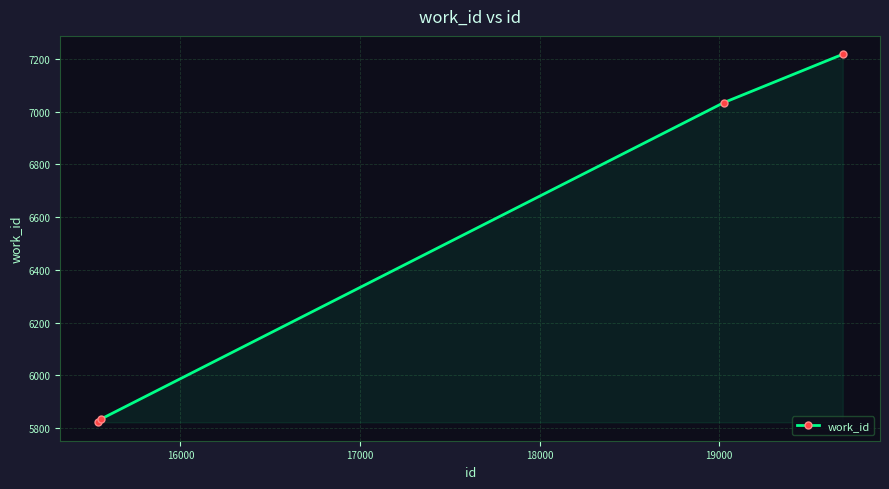

Reading right to left, extract all data points from this chart.

7217	7034	5834	5822